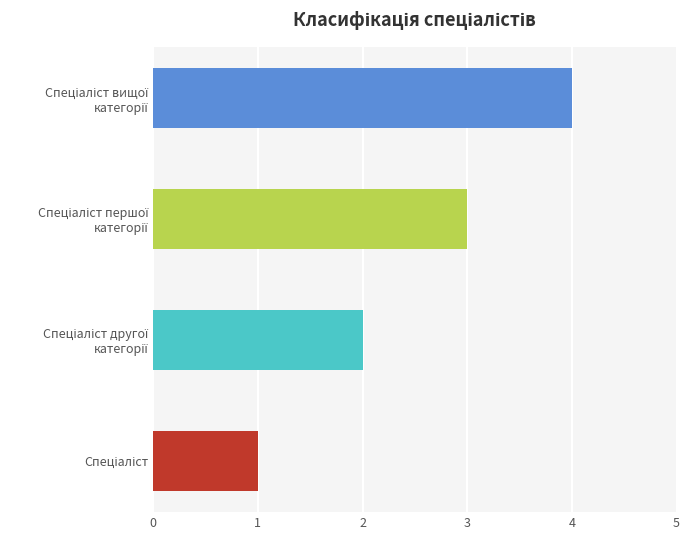

What is the greatest value displayed?

4